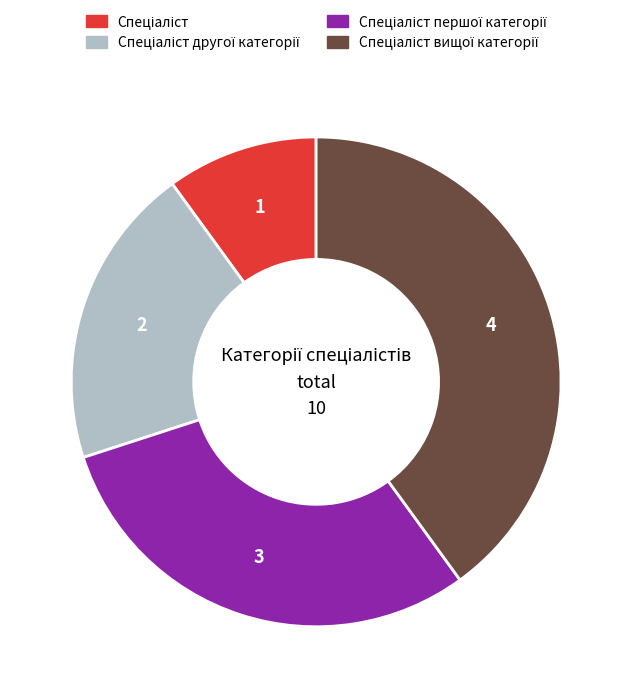

Does any single category account for the majority?

No